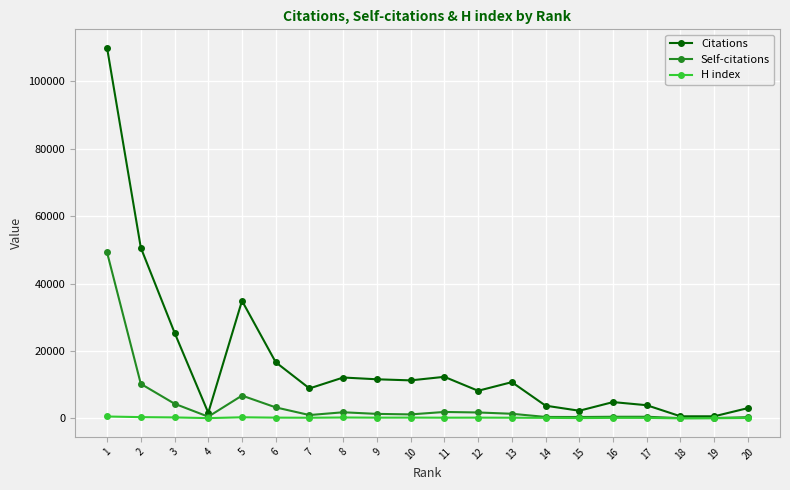

How many lines are shown in the chart?

3